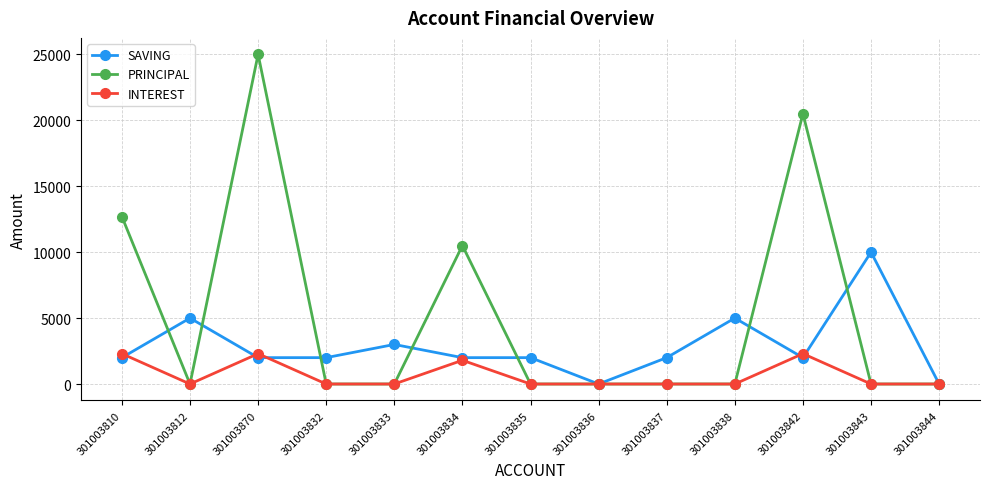

What is the sum of the PRINCIPAL values at 301003837 and 301003842?

20500